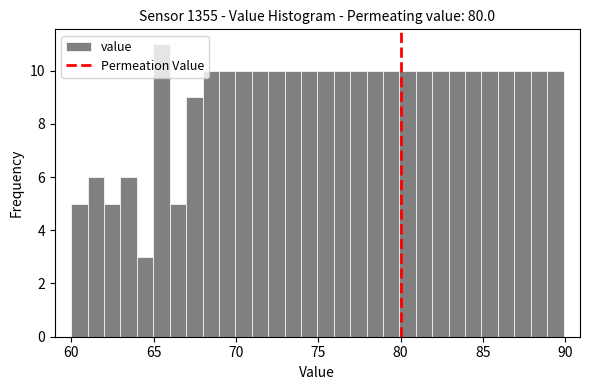

Around what value on the x-axis is the tallest bar? Give the approximate position of its centre, as read against the axis.

65.5